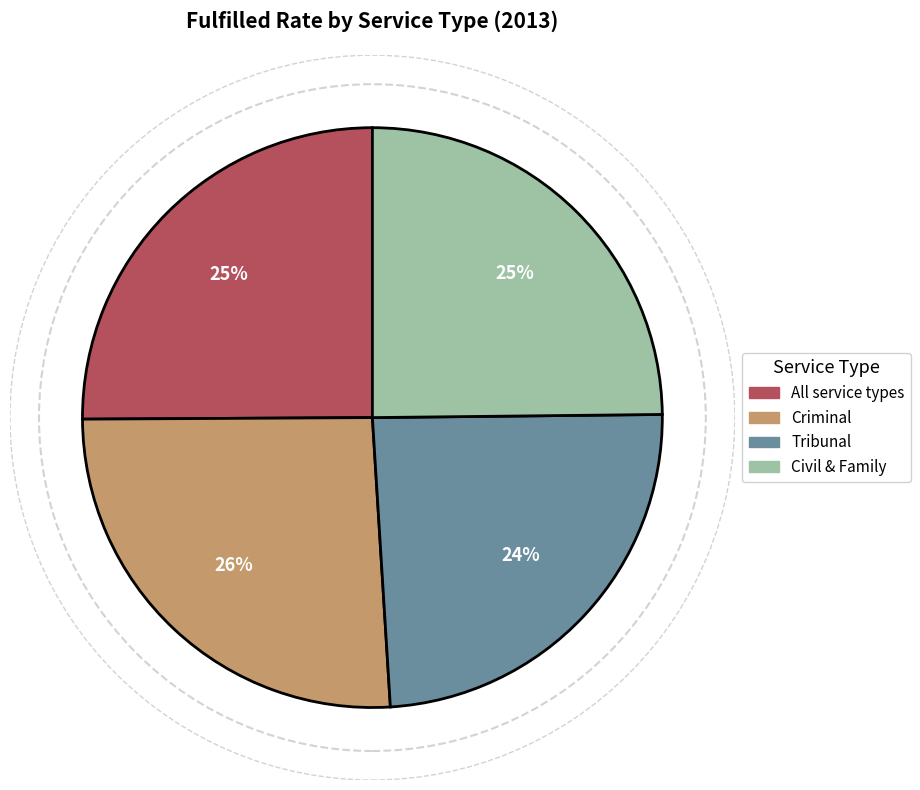

The All service types slice represents 25% of the pie. True or false?

True